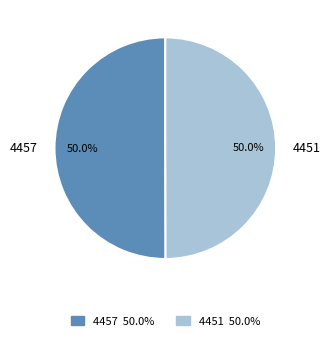

How many segments does this pie chart have?

2